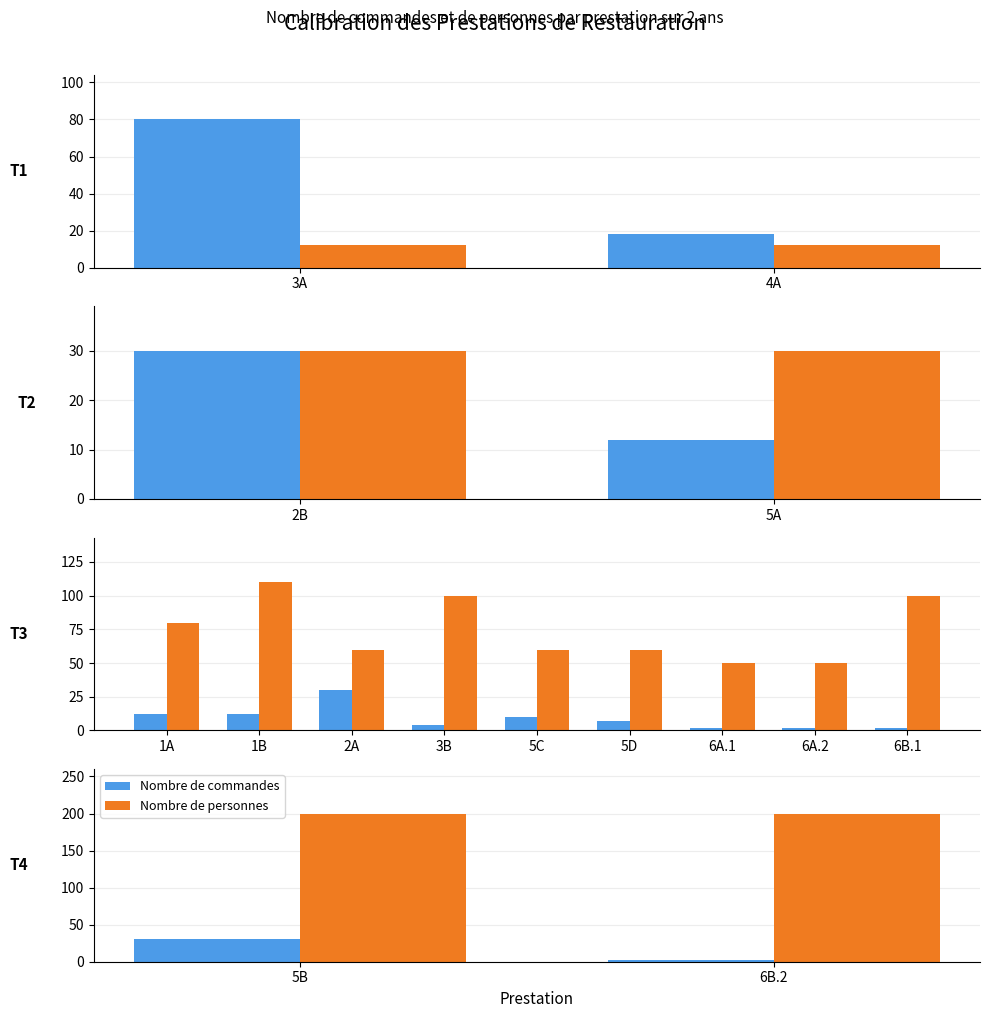

True or false: Nombre de personnes has a value of 350 at 5B.

False